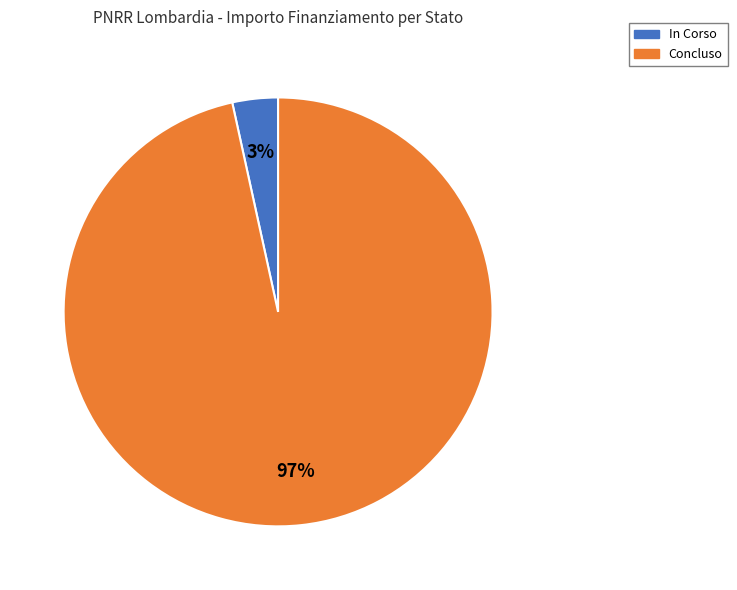

To the nearest percent, what percentage of the pie is Concluso?

97%